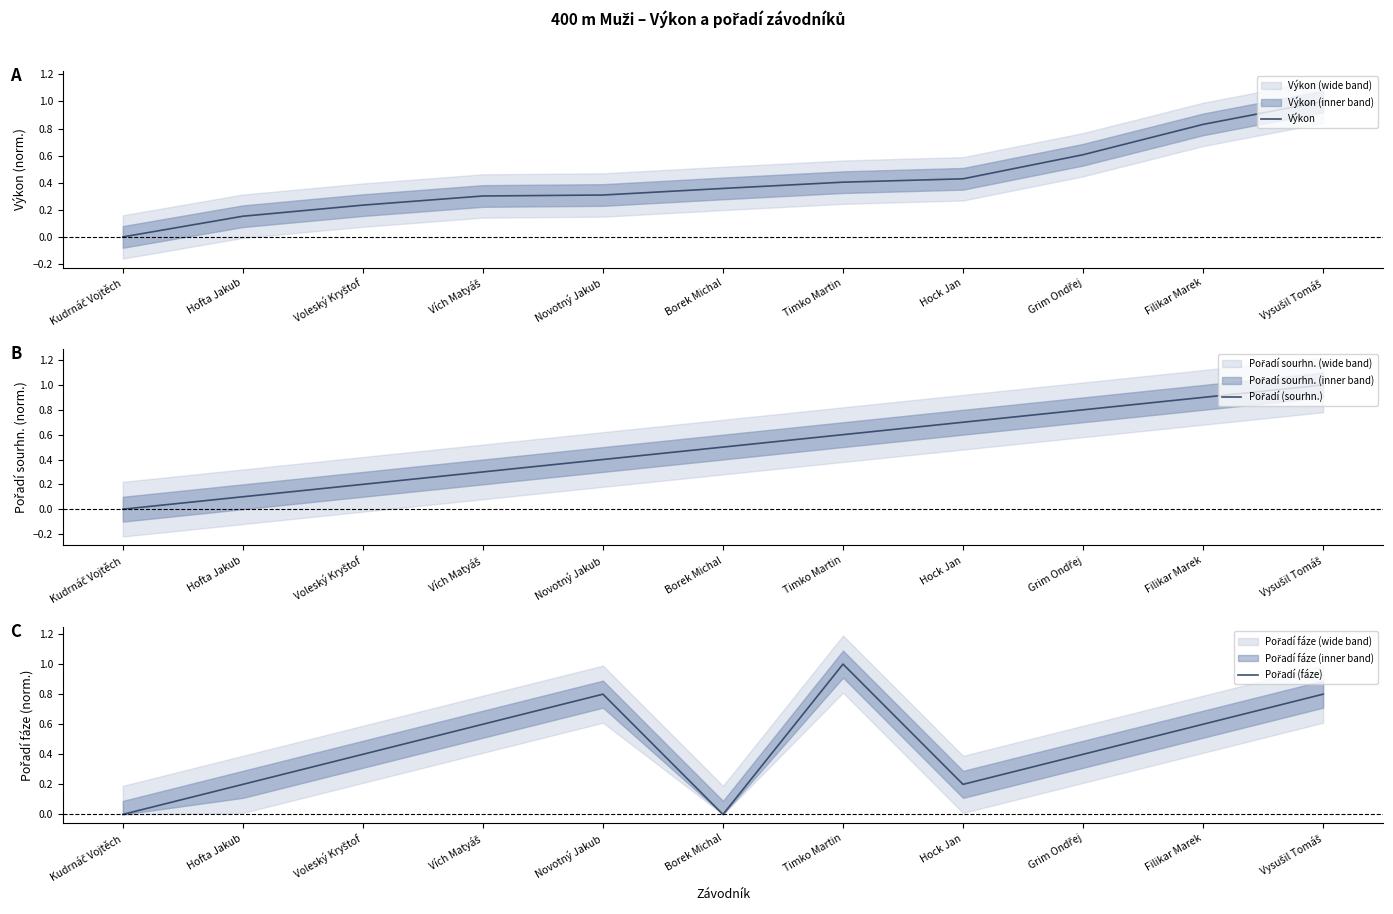

What is the total value across all series at Voleský Kryštof?

0.8